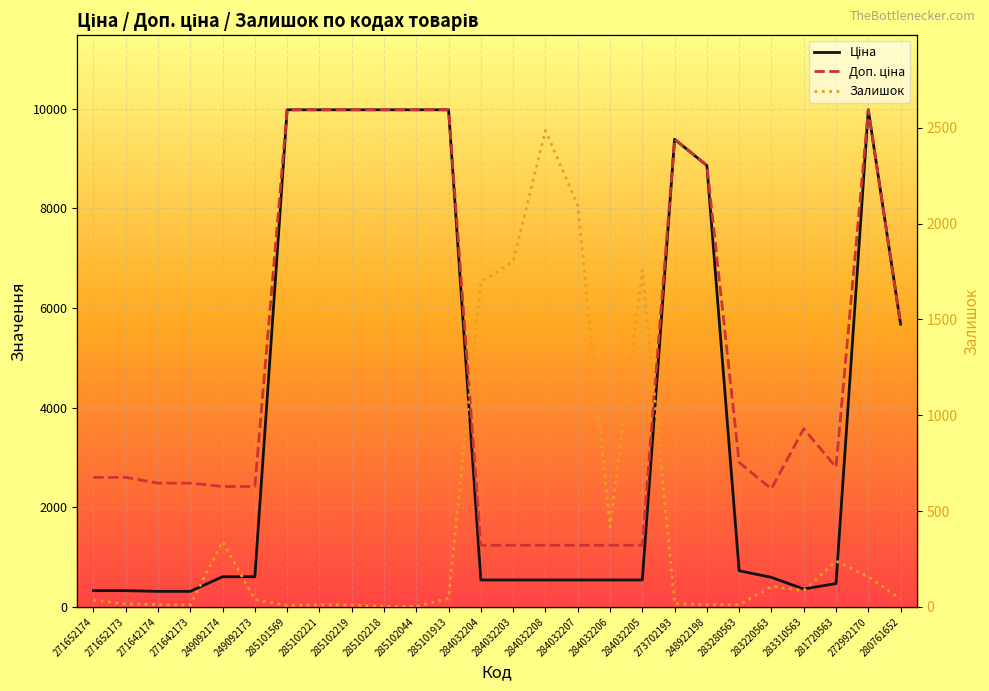

The value of Залишок at 285101913 is 67.5. True or false?

False